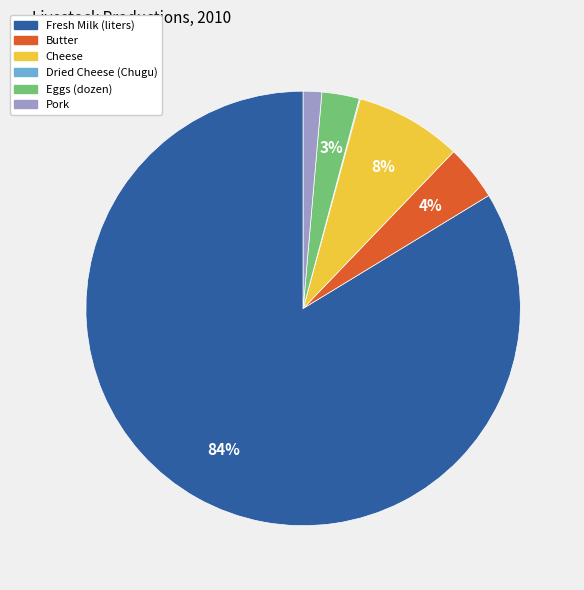

To the nearest percent, what is the difference between the largest and smallest slice percentages?

84%